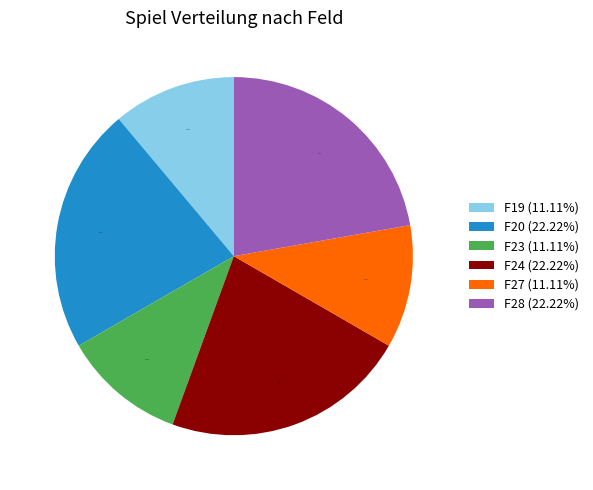

Between F19 and F20, which is larger?

F20